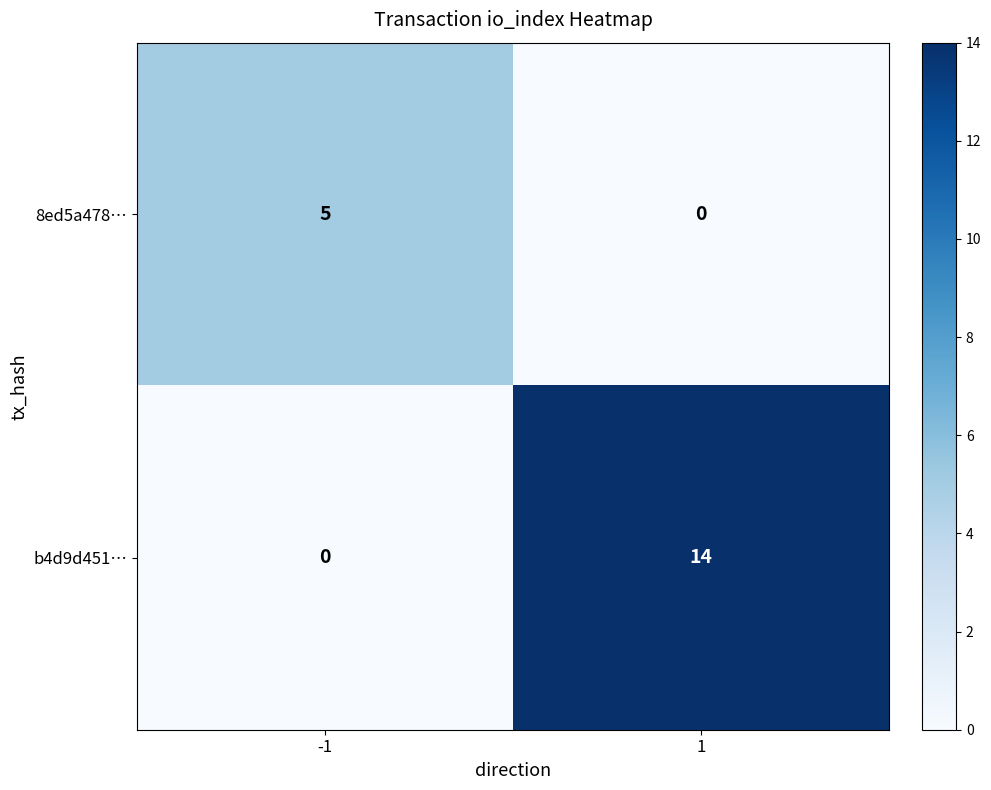

At -1, list the series in order from largest to smallest.

8ed5a478…, b4d9d451…